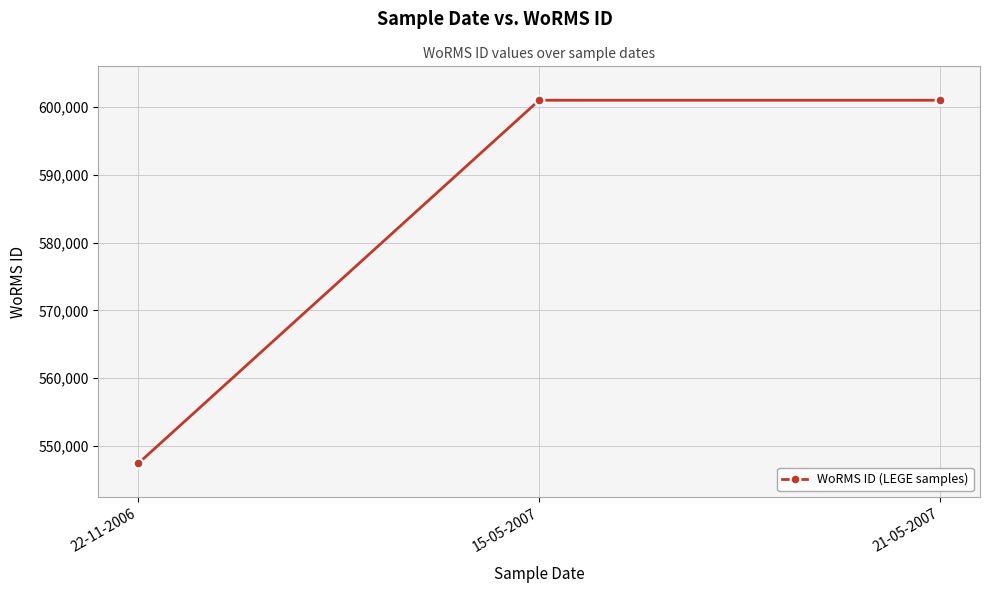

The value at 21-05-2007 is 600979. True or false?

True